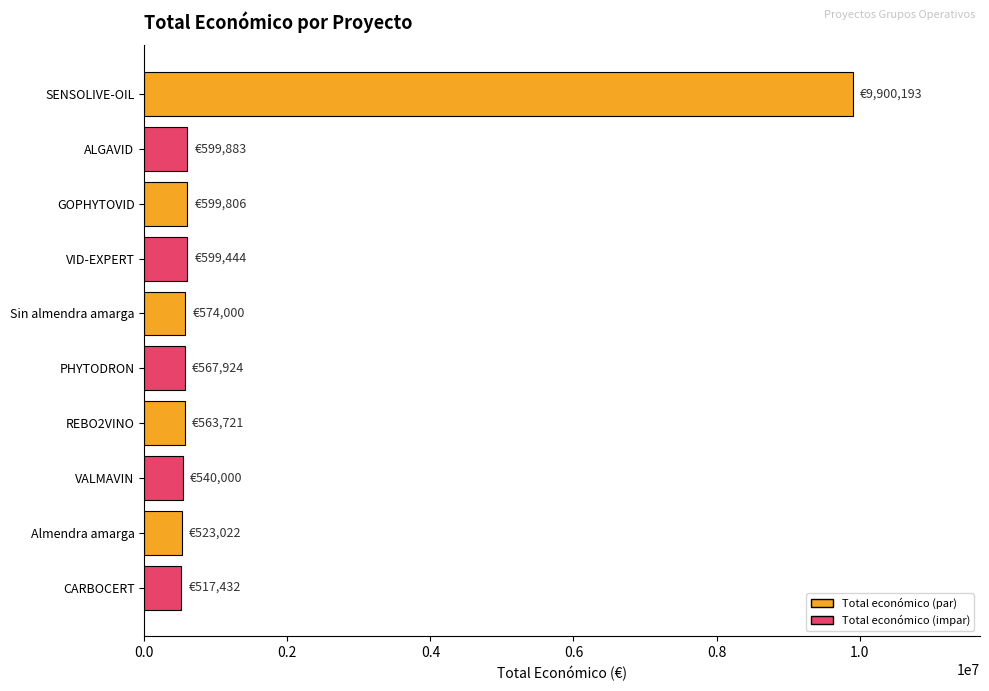

What is the value of the 1st bar from the top?

9900193